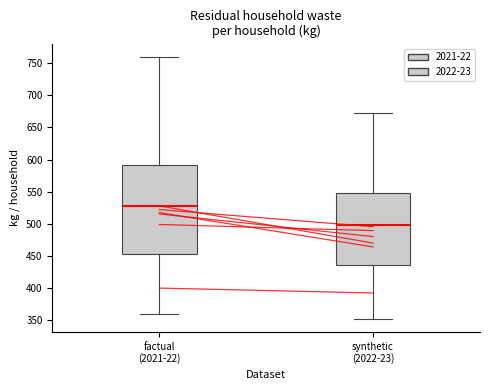

Which box's median line is the lowest?

synthetic (2022-23)